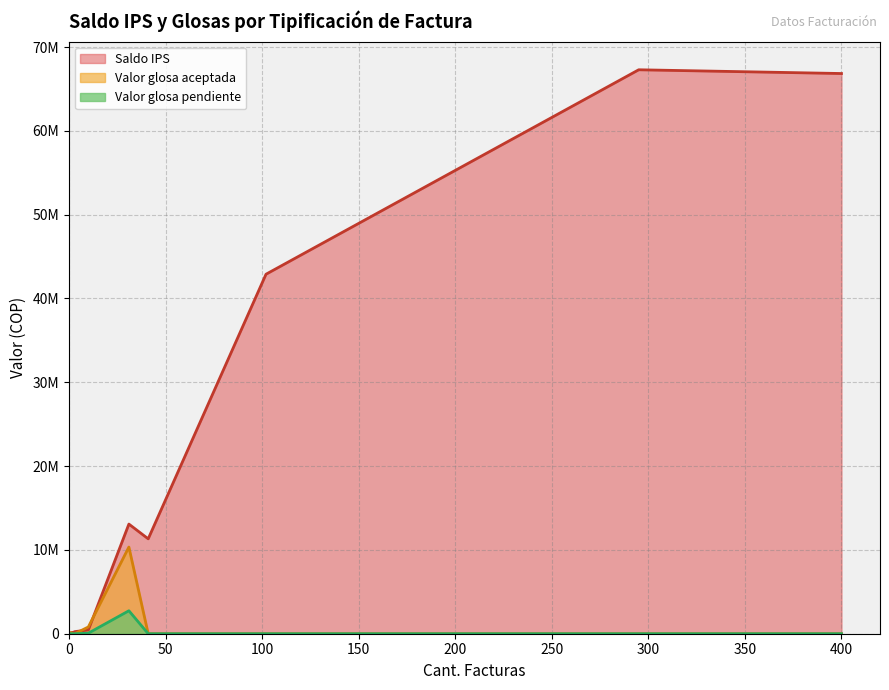

What is the difference between the maximum and minimum values in the Saldo IPS series?

67258958